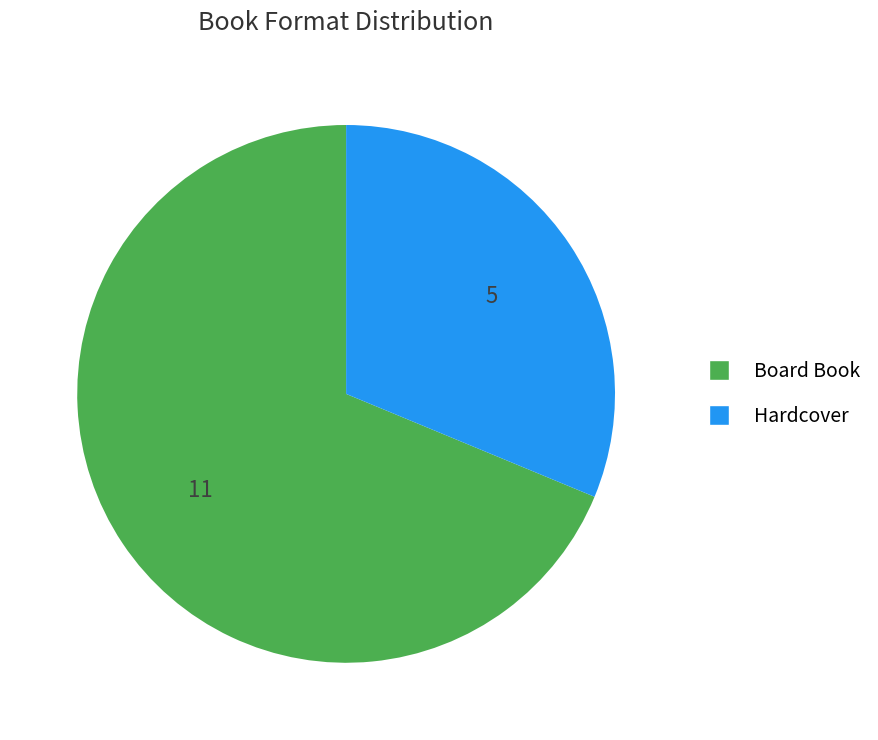

How many segments does this pie chart have?

2